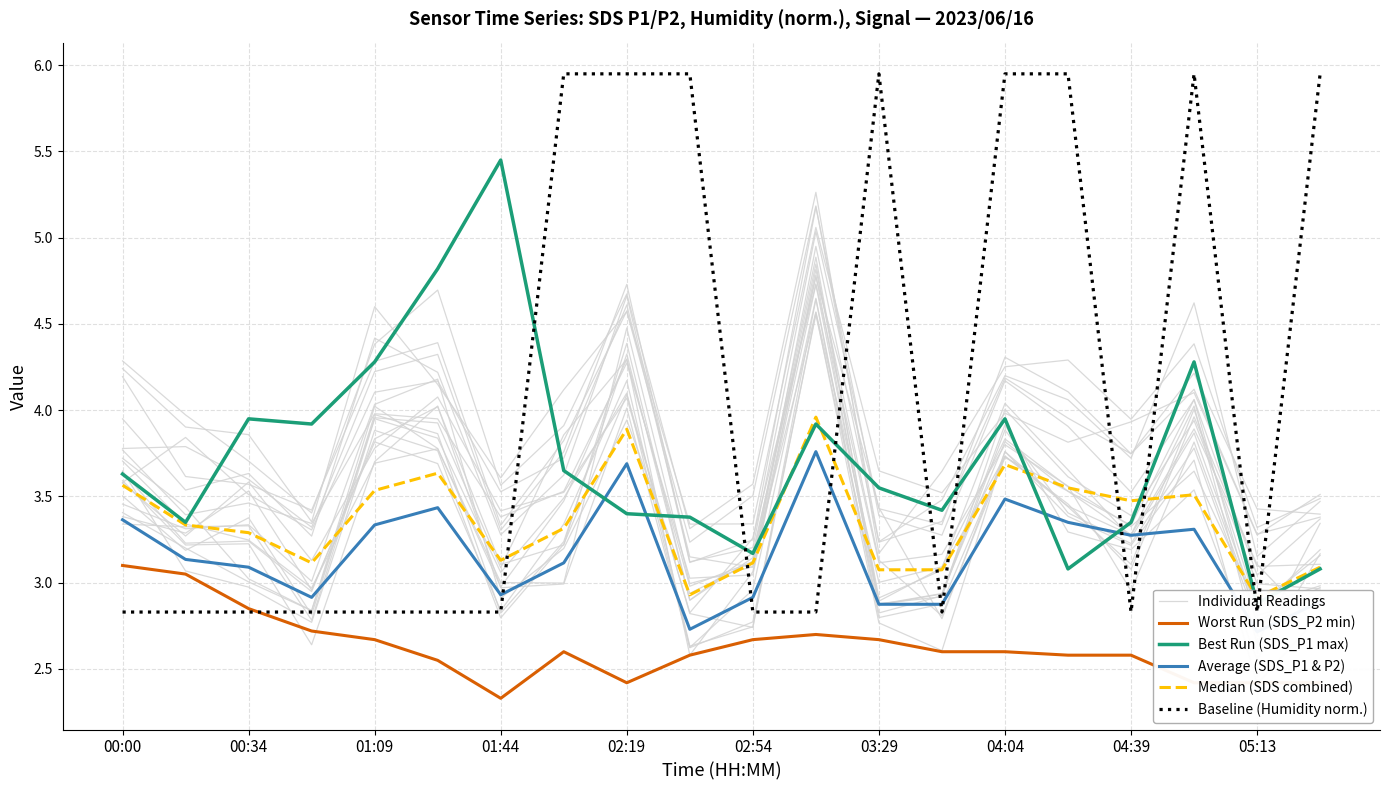

At which label does Worst Run (SDS_P2 min) reach its minimum?

01:44